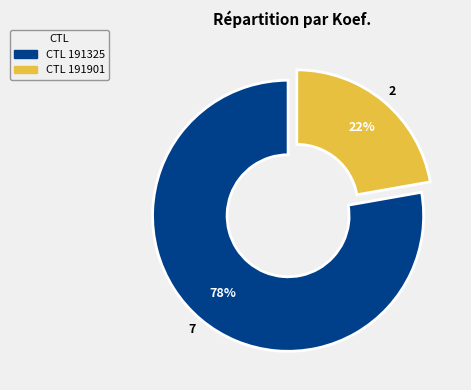

Is there any slice that represents more than half of the pie?

Yes